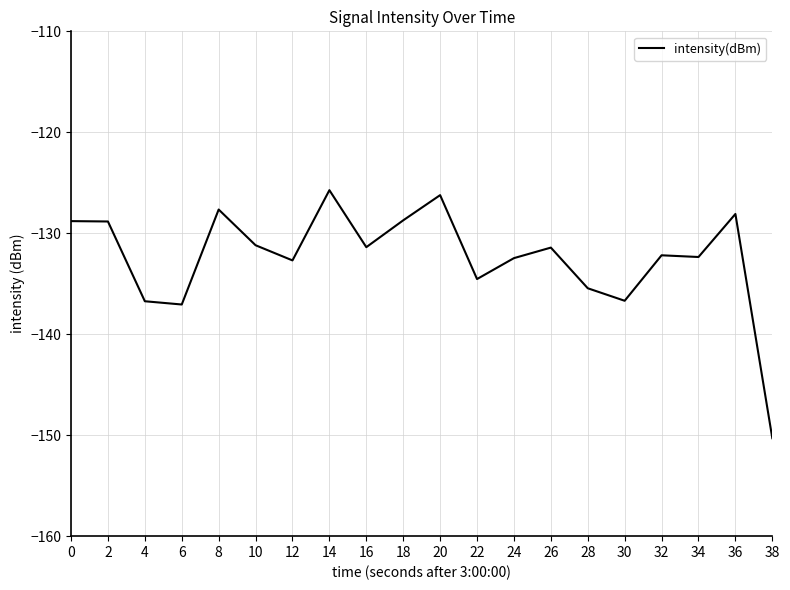

What is the change in value from 28 to 36?

+7.4